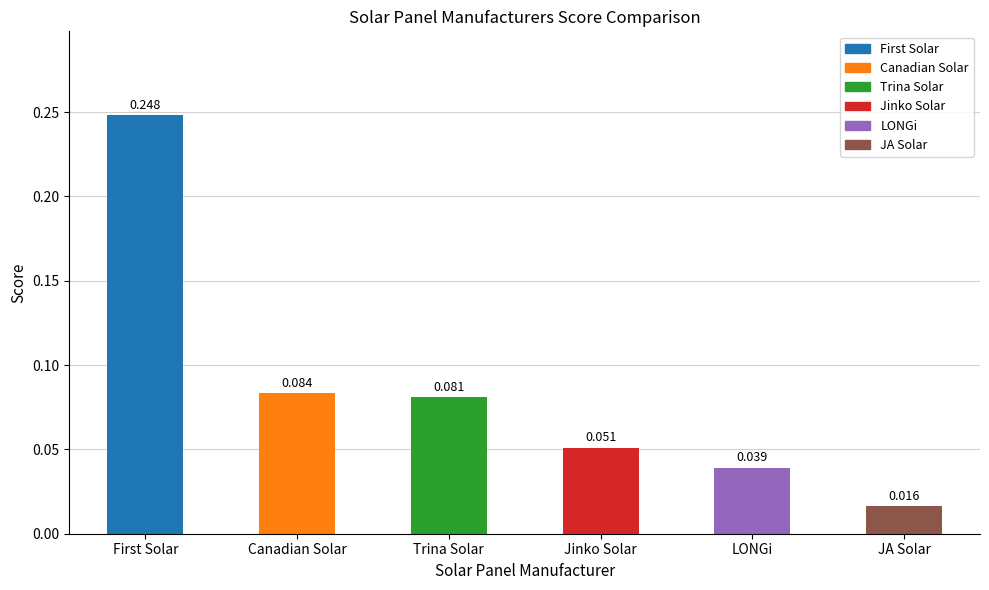

Rank the categories by value from lowest to highest.

JA Solar, LONGi, Jinko Solar, Trina Solar, Canadian Solar, First Solar